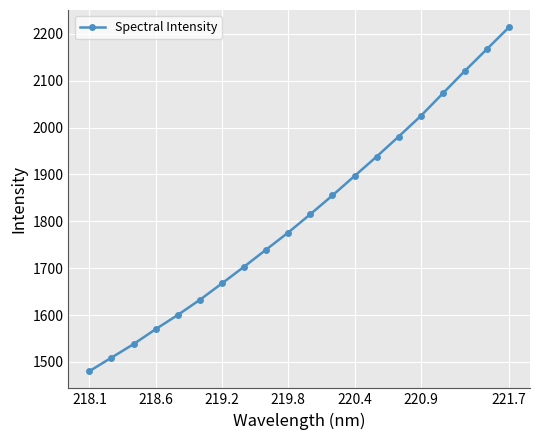

What is the average value?

1815.0